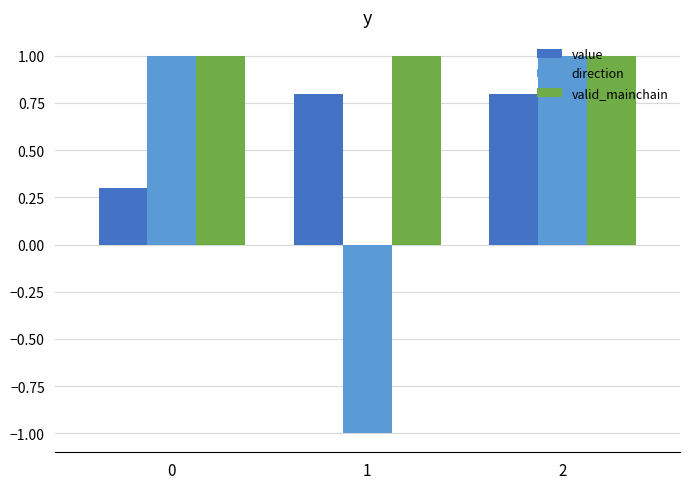

Which series changed the most between 0 and 2?

value